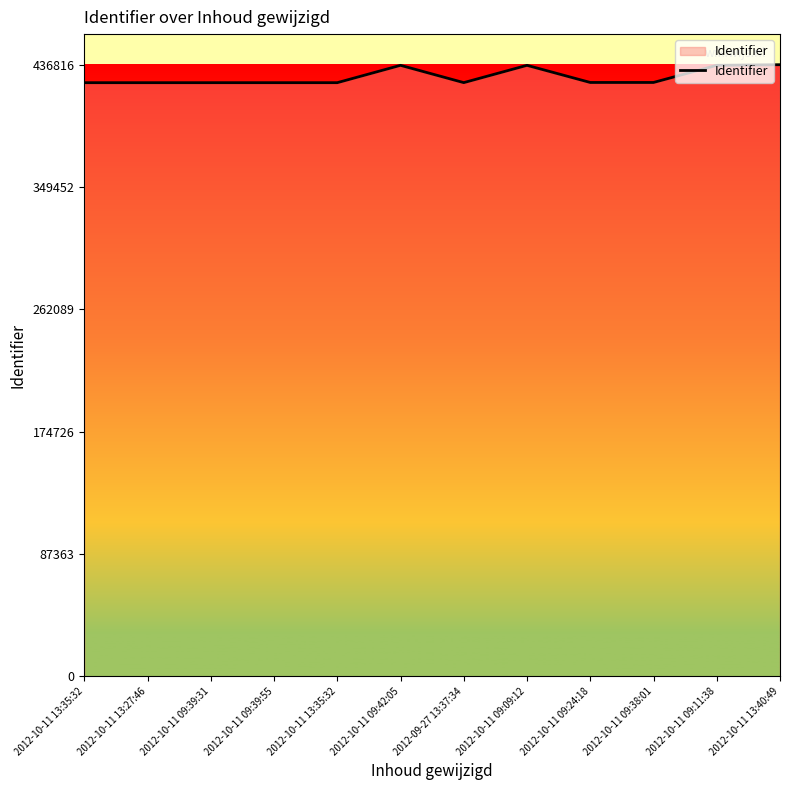

True or false: the data shows 436368 at 2012-10-11 09:42:05.

True